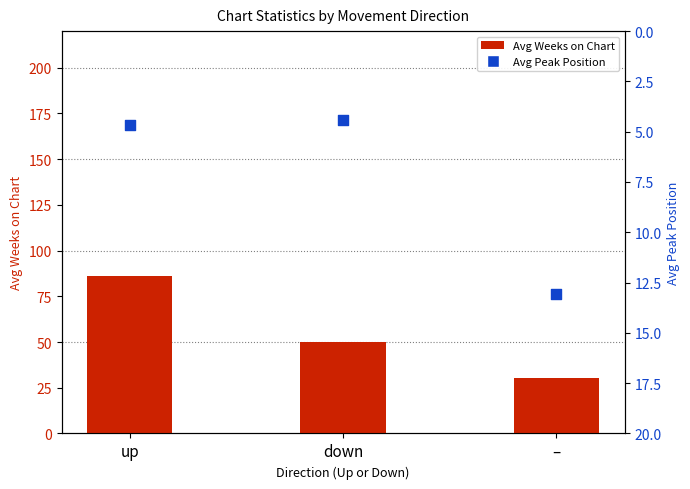

Which series reaches the minimum Y coordinate?

Avg Peak Position